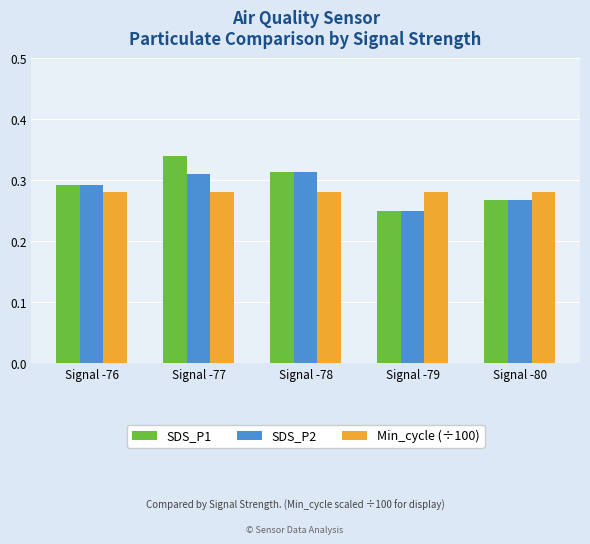

List the labels in order of SDS_P1 value, largest first.

Signal -77, Signal -78, Signal -76, Signal -80, Signal -79